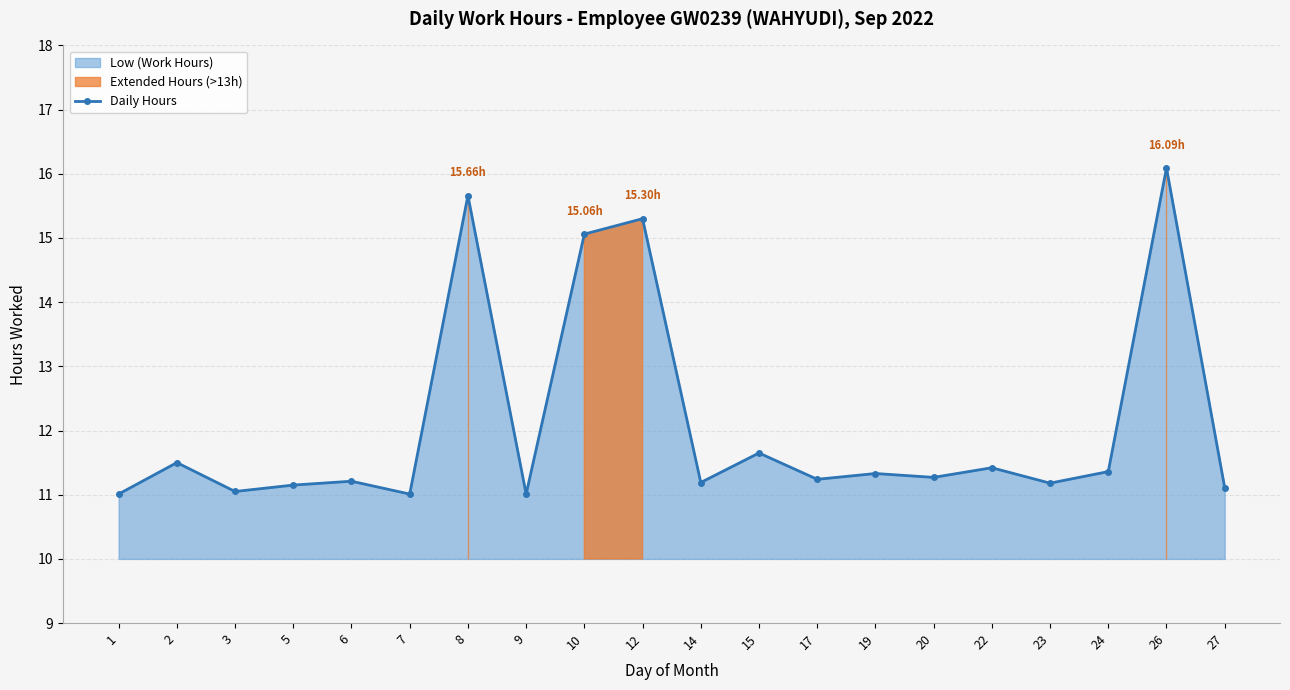

What is the maximum value shown in the chart?

16.1